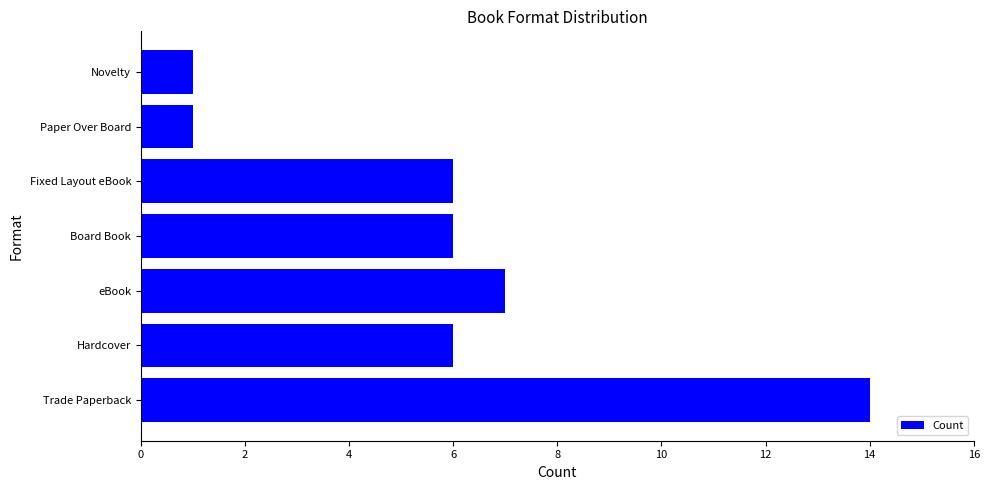

How many categories are shown in the chart?

7